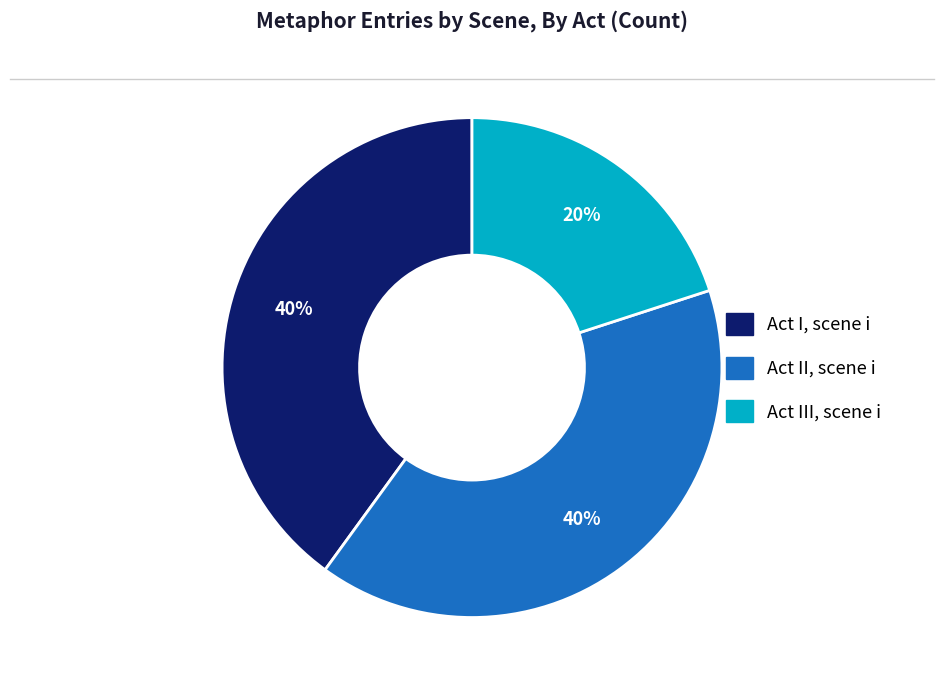

True or false: Act II, scene i accounts for 34% of the total.

False